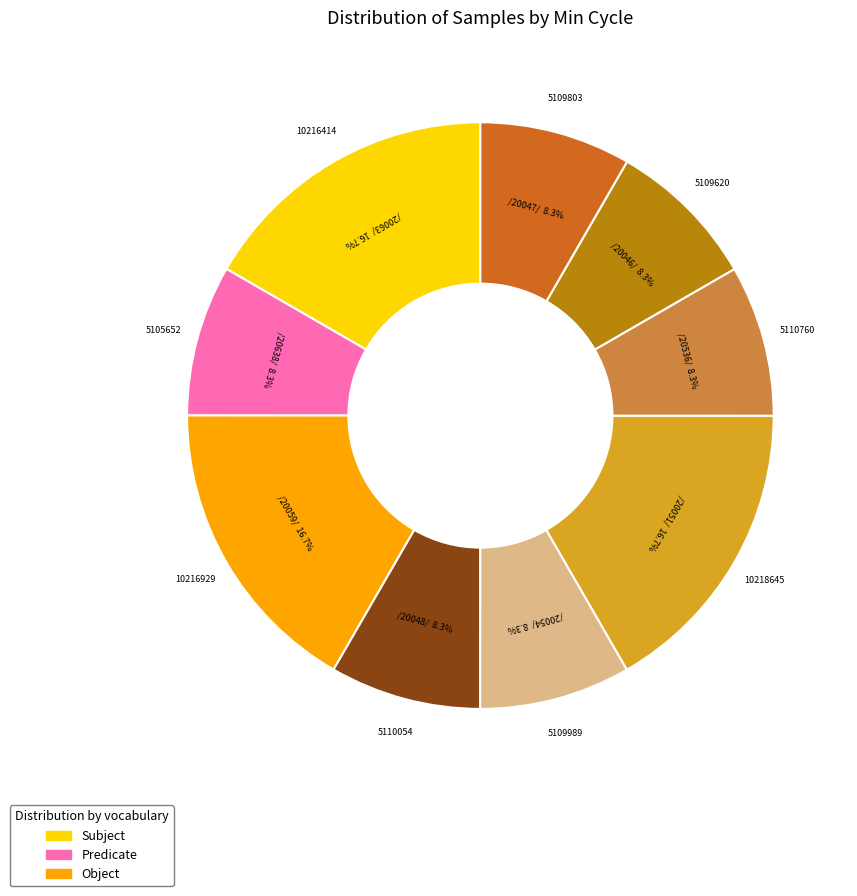

Is there any slice that represents more than half of the pie?

No